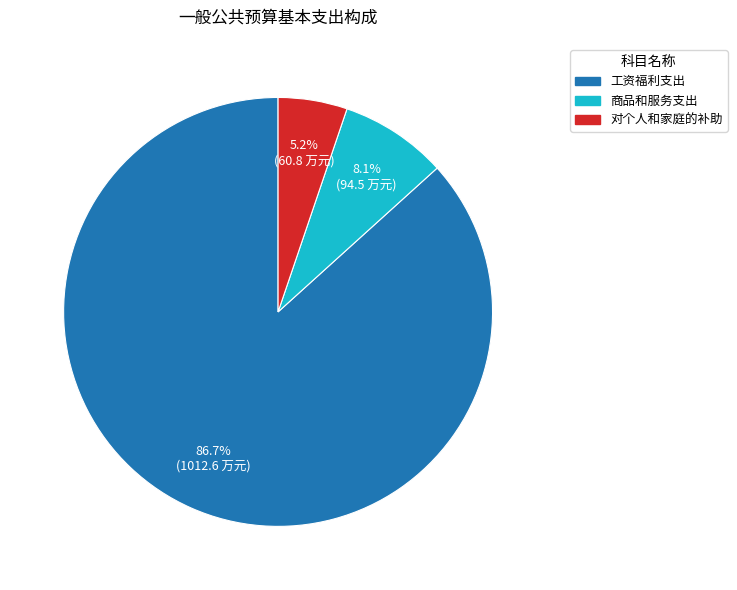

To the nearest percent, what portion does 商品和服务支出 represent?

8%